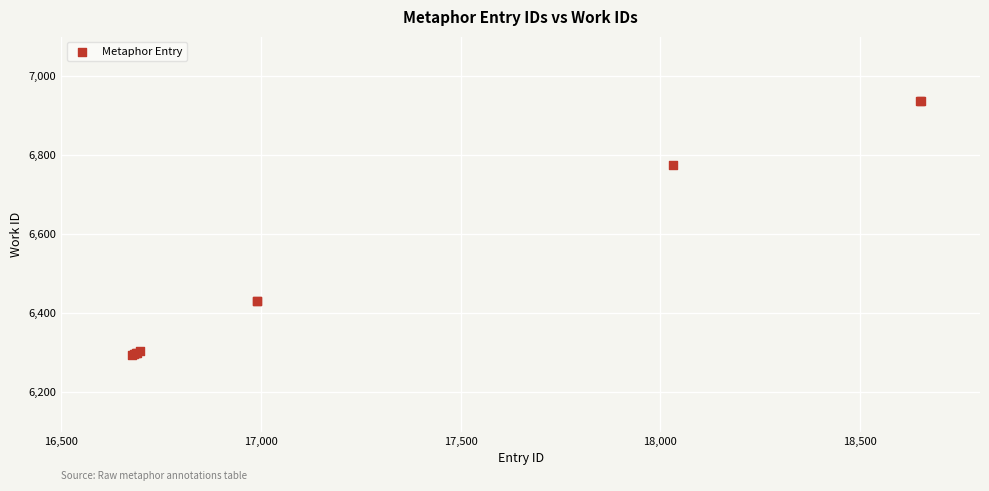

What Y value in the scatter plot is closest to 6616?

6776